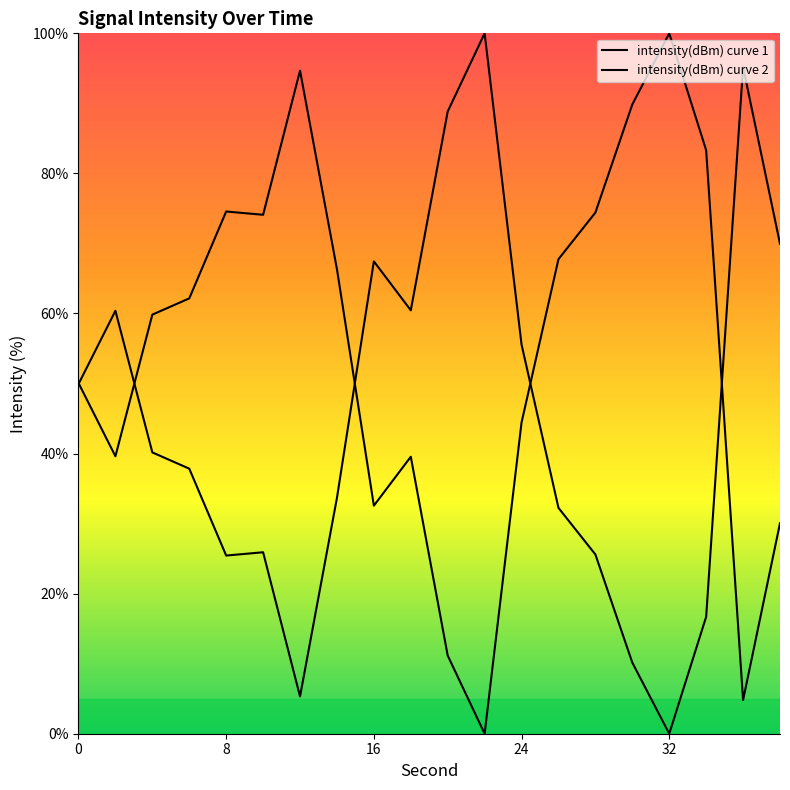

Reading left to right, transcribe all the data shown in this chart.

50.1	39.6	59.8	62.2	74.6	74.1	94.7	66.3	32.6	39.5	11.2	0.0	44.4	67.8	74.4	89.8	100.0	83.3	4.8	30.1